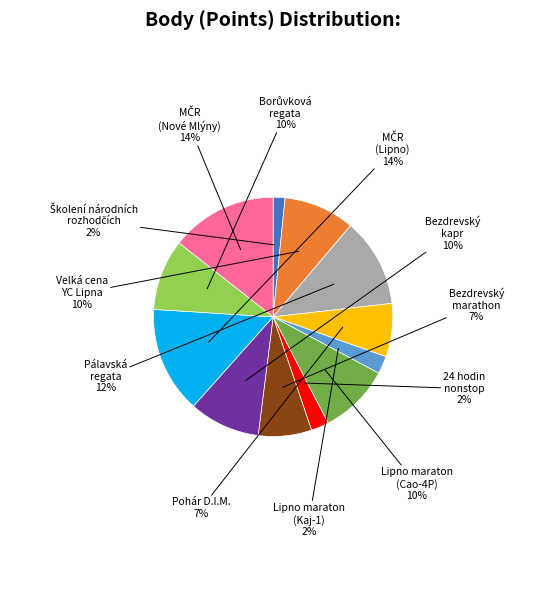

Is there a majority slice in this chart?

No